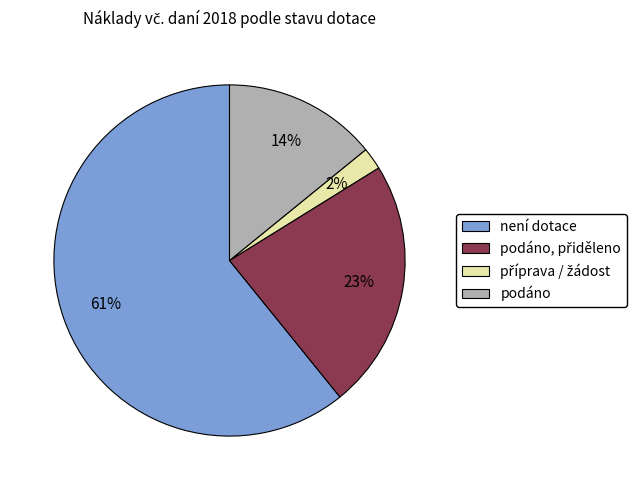

To the nearest percent, what is the average slice percentage?

25%